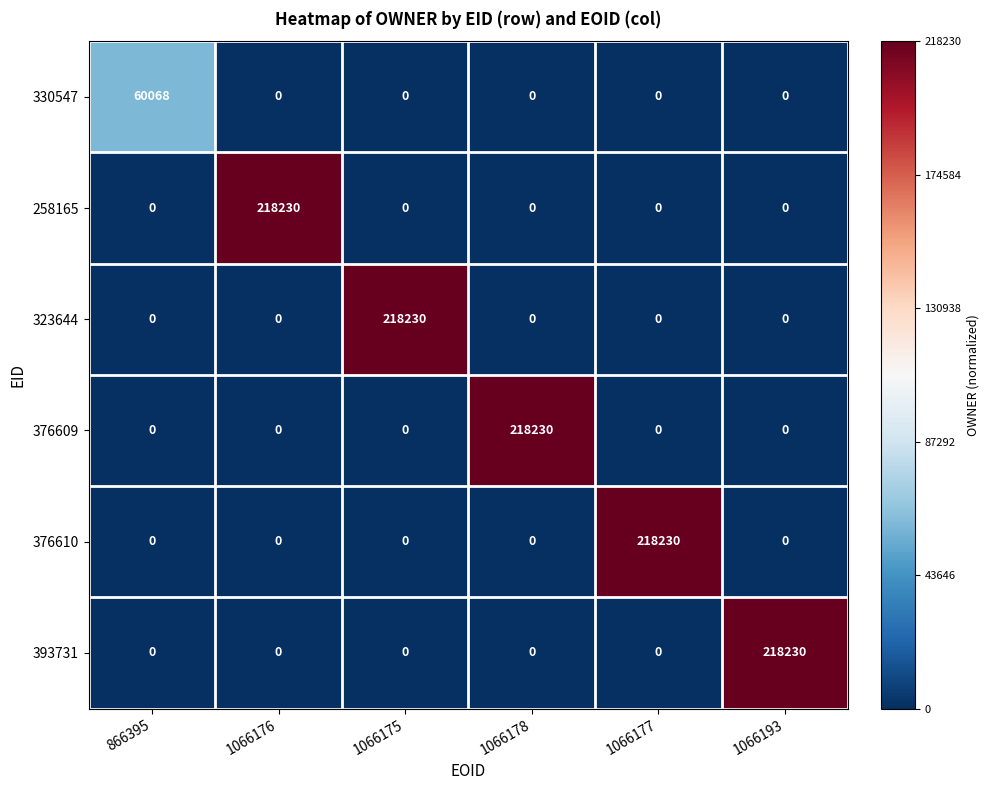

What is the sum of all 393731 values?

218230